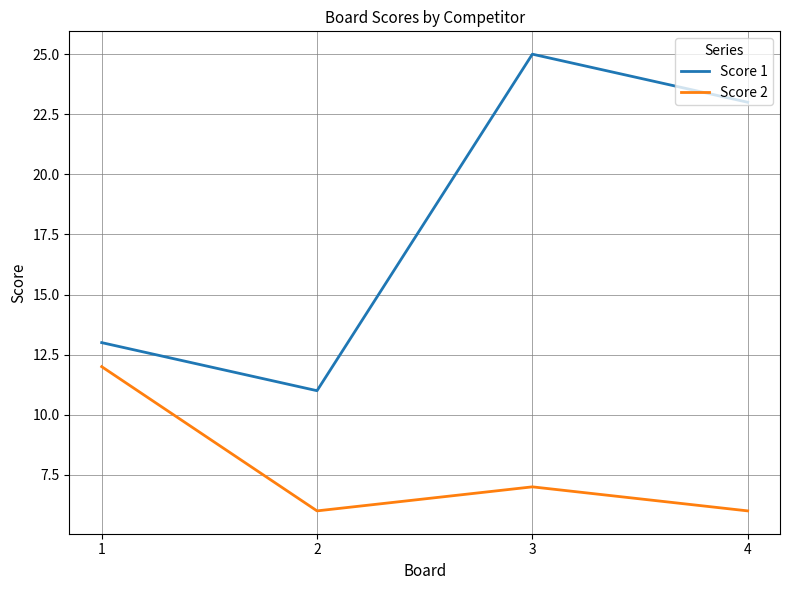

Is it true that Score 1 equals 23 at 4?

True